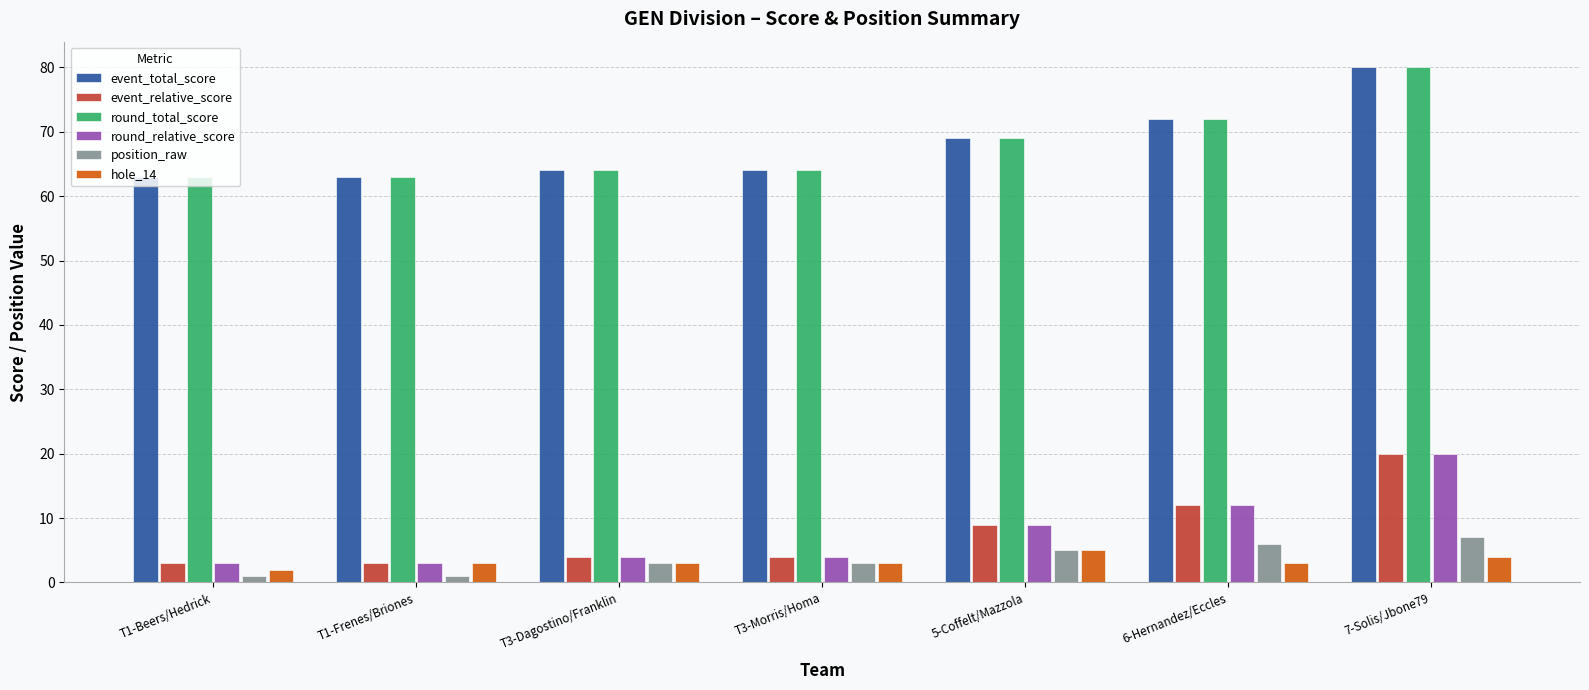

What is the average value of the event_total_score series?

68